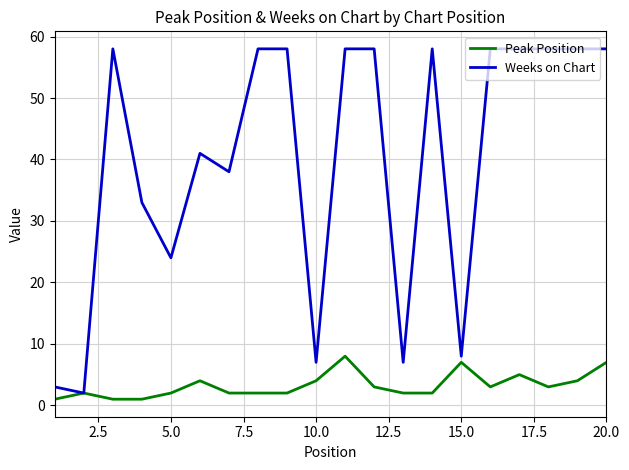

Rank the series by their average value, from lowest to highest.

Peak Position, Weeks on Chart